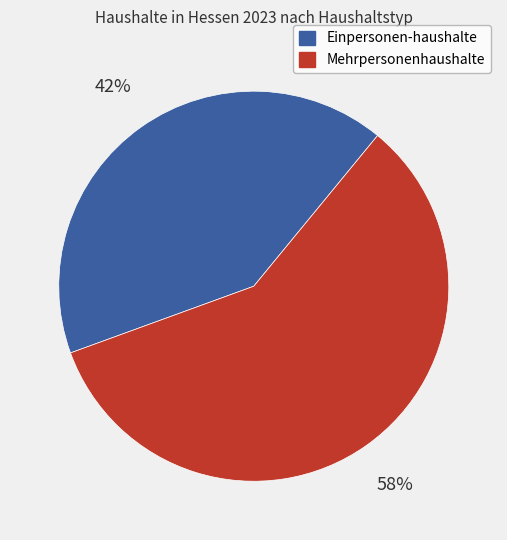

To the nearest percent, what is the average slice percentage?

50%